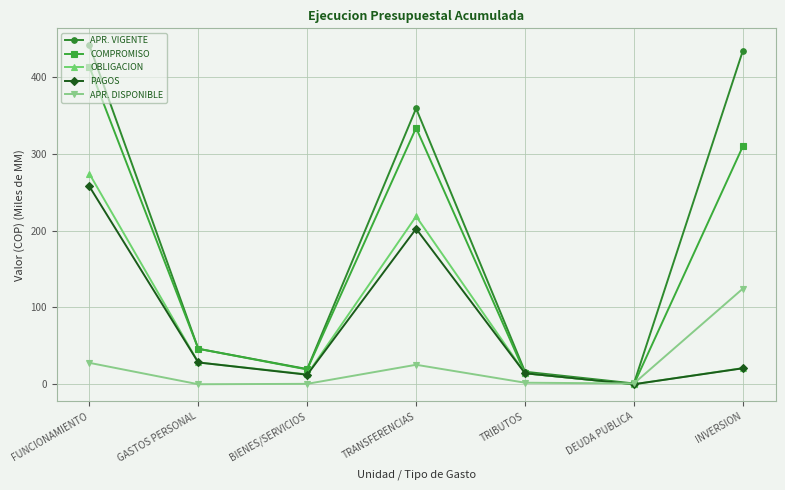

What is the highest value of the COMPROMISO series?

413.6